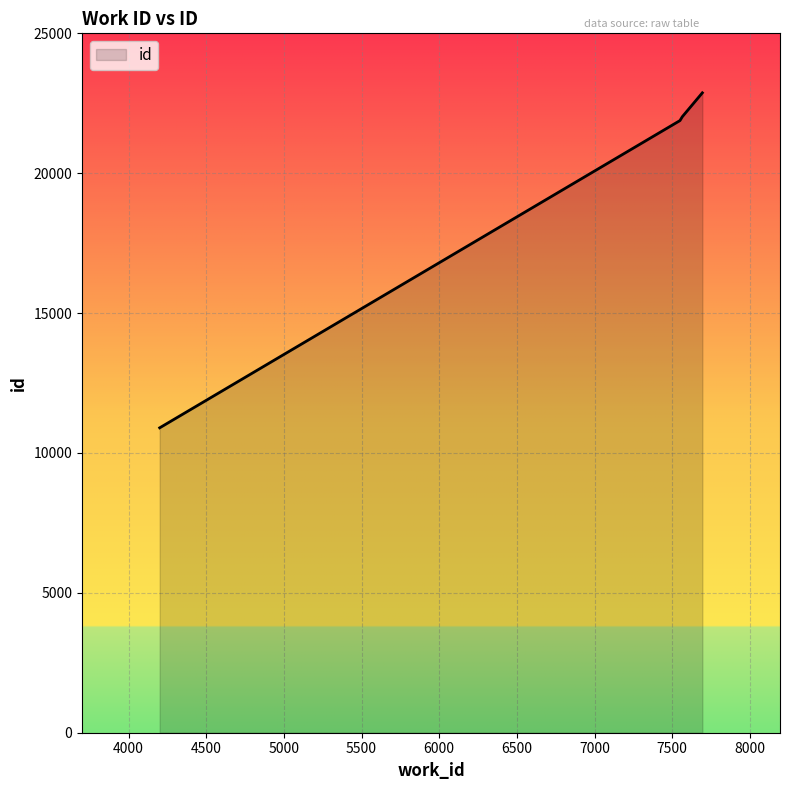

How many categories are shown in the chart?

4